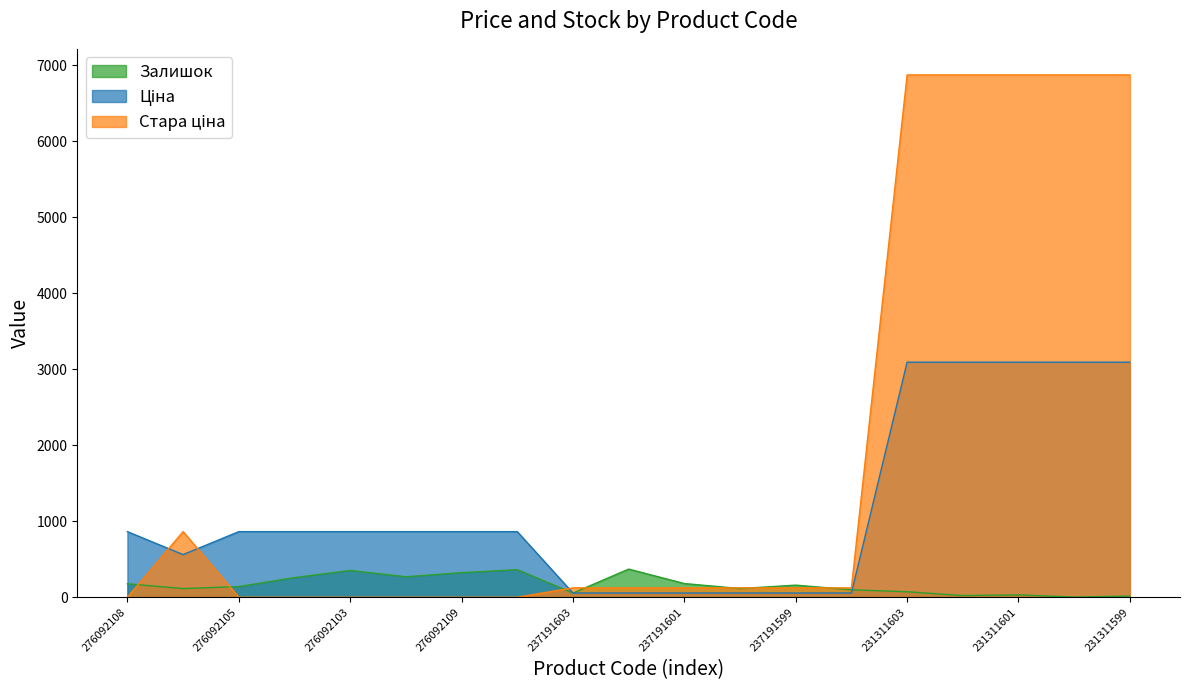

Between 276092109 and 237191599, which series saw the biggest shift?

Ціна